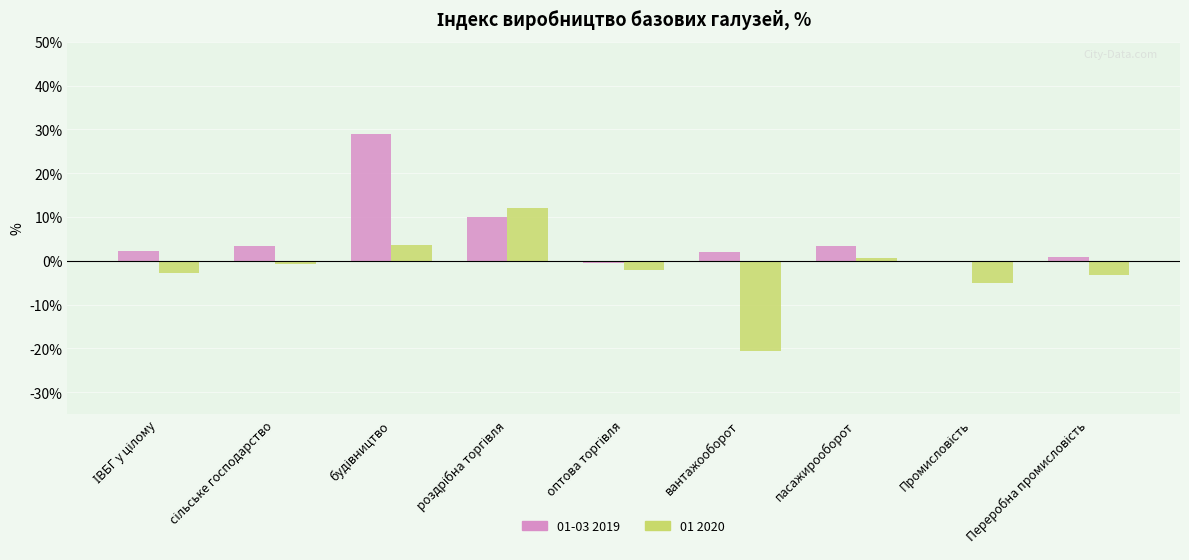

Which series has the largest total across all categories?

01-03 2019